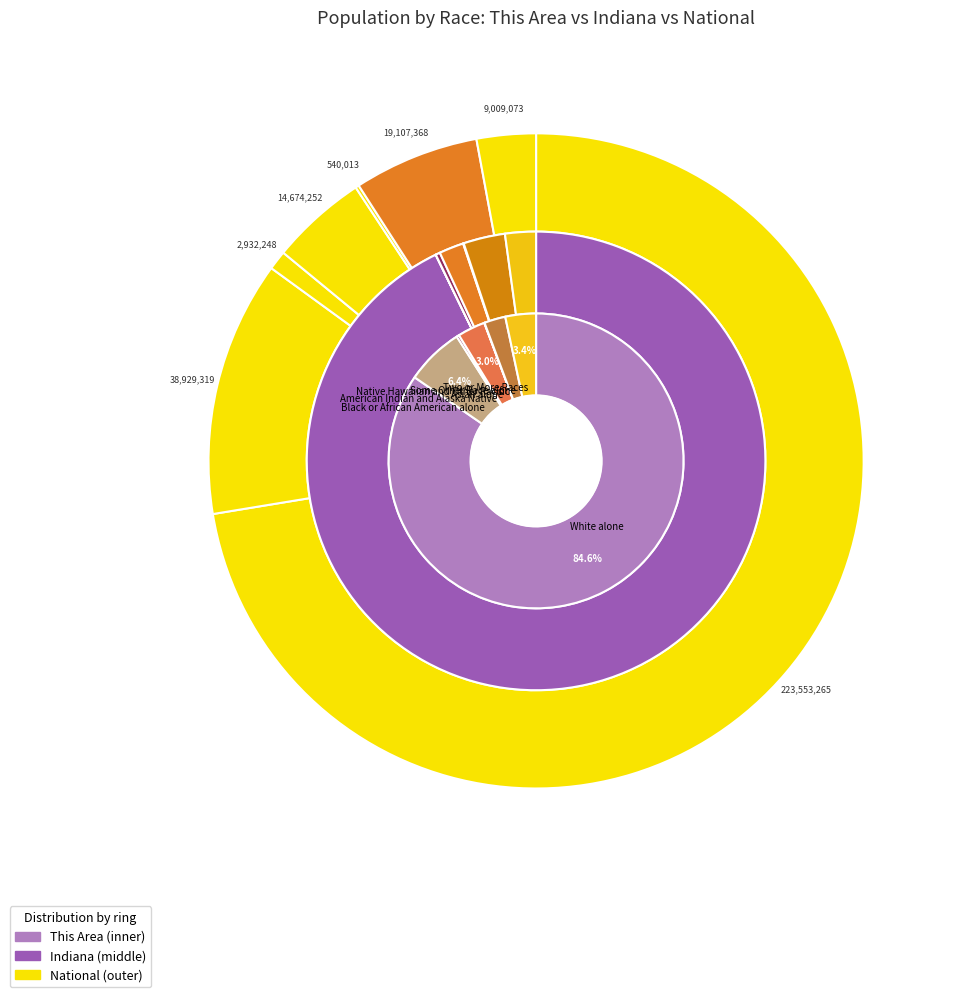

Combined, what portion of the pie is Native Hawaiian and Other Pacific and Some Other Race alone?

2.4%